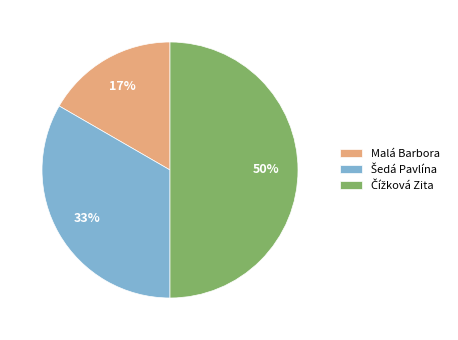

To the nearest percent, what percentage of the pie is Malá Barbora?

17%